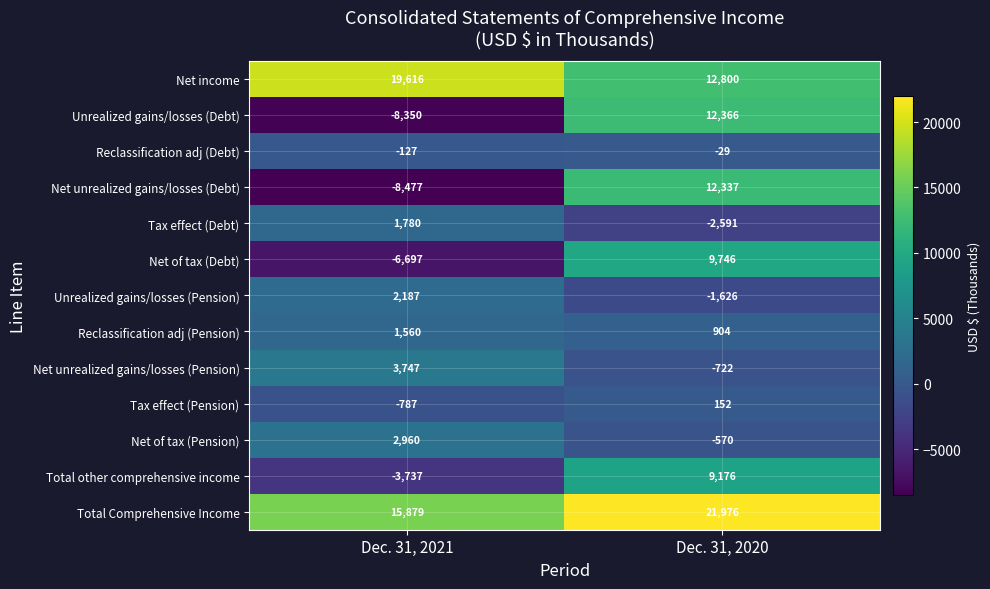

True or false: Tax effect (Pension) has a value of 152 at Dec. 31, 2020.

True